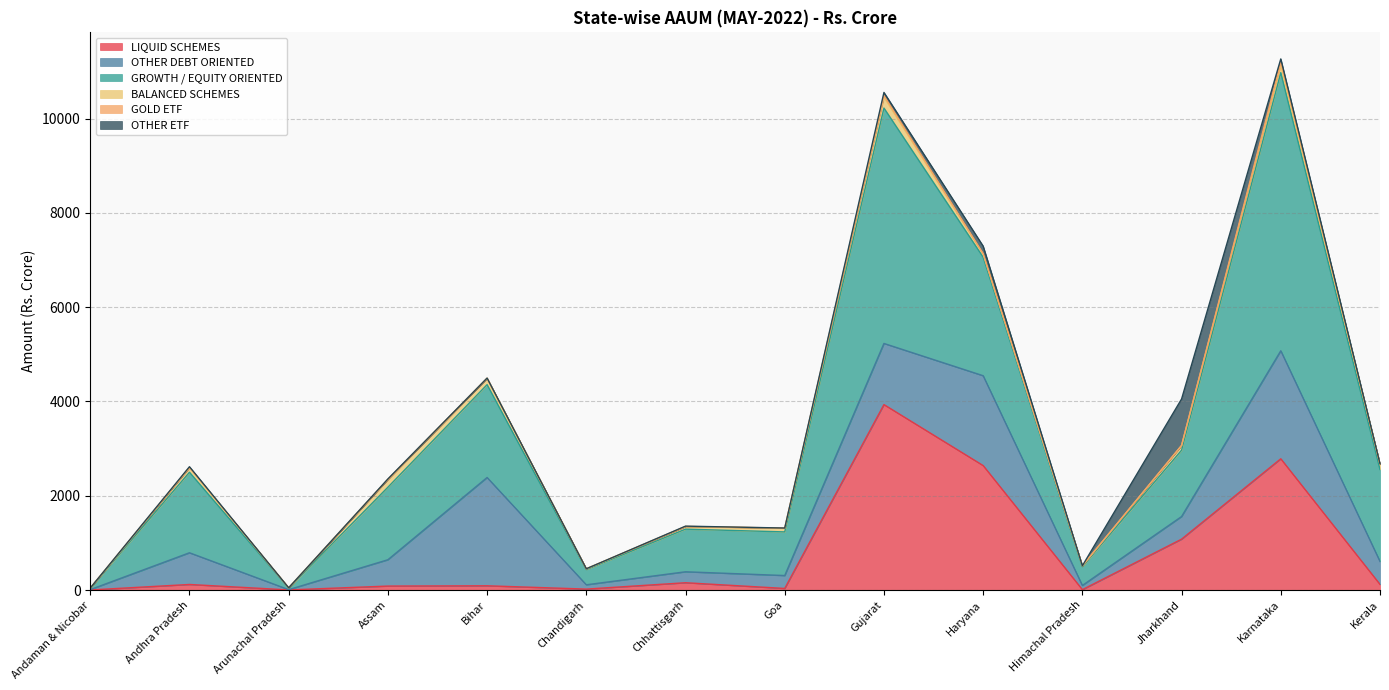

How many values in the LIQUID SCHEMES series are below 117?

7